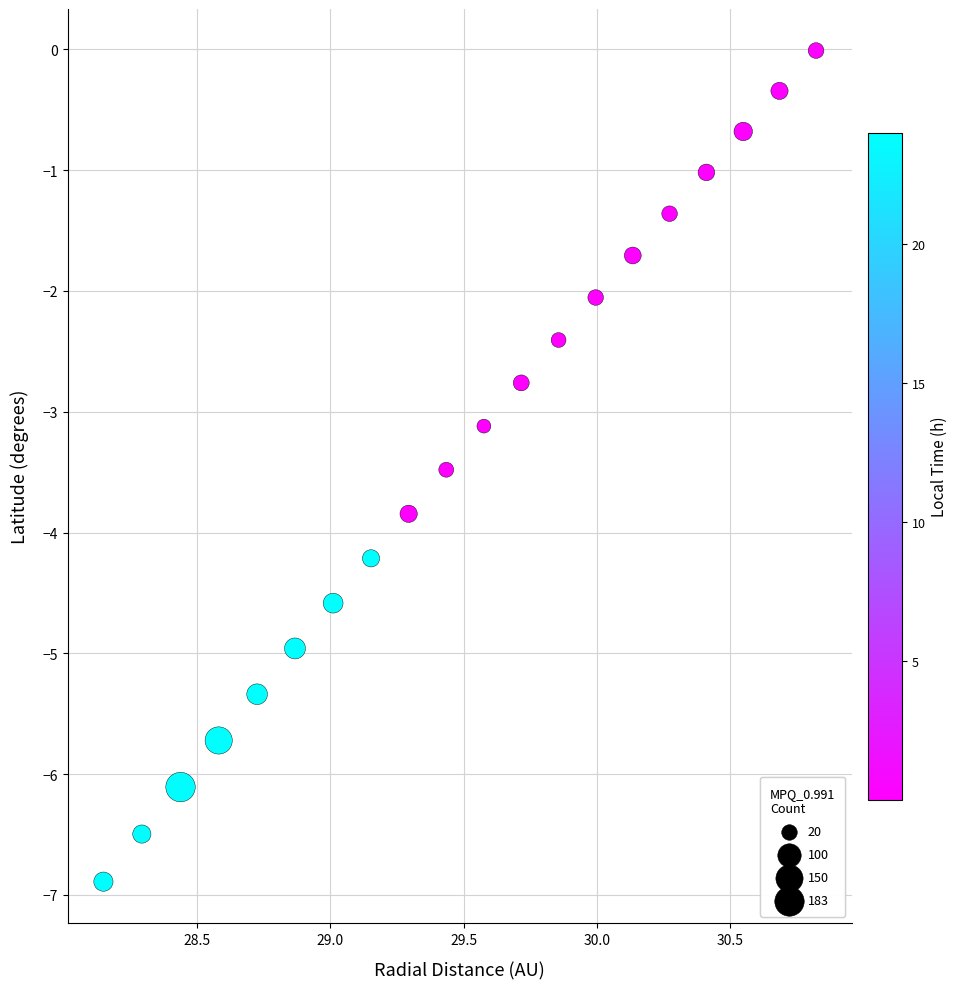

What Y value in the scatter plot is closest to -3?

-3.1